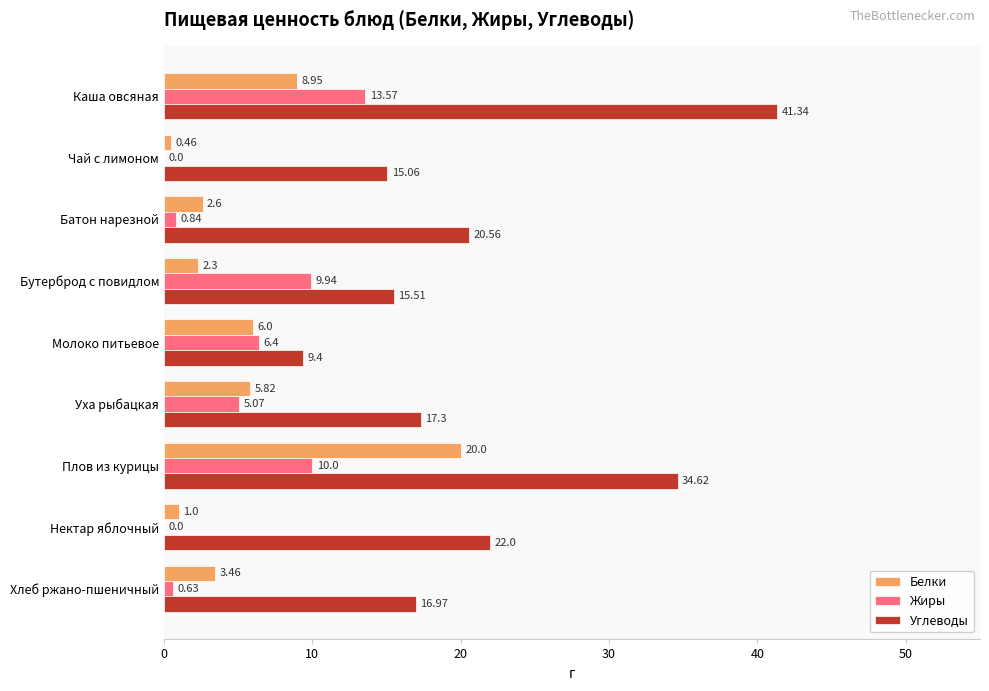

What is the sum of all Углеводы values?

192.8